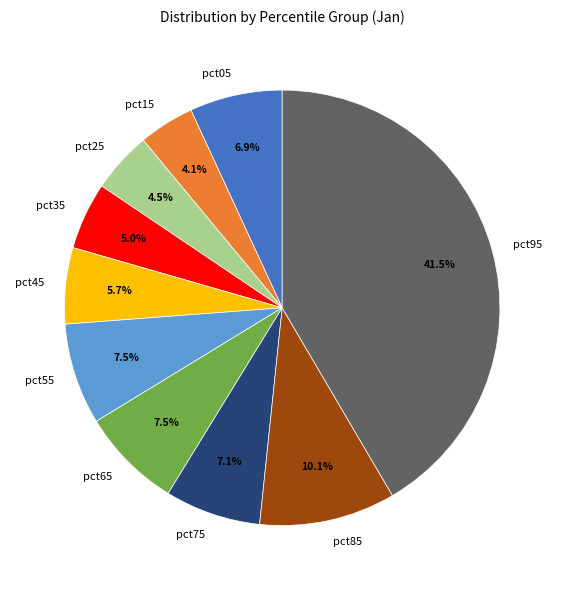

To the nearest percent, what is the average slice percentage?

10%